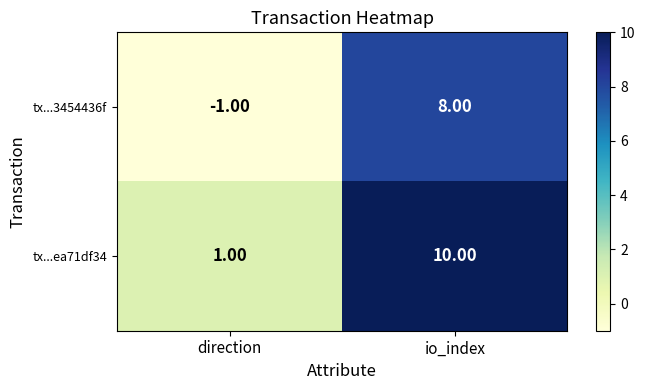

Which category has the highest value in the tx...3454436f series?

io_index